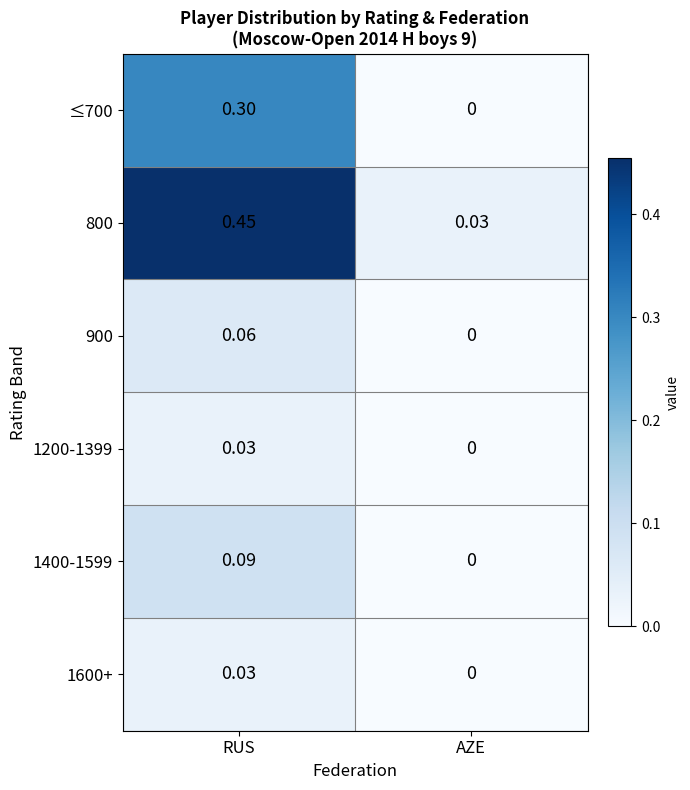

Is the value of 1200-1399 at AZE greater than the value of 800 at AZE?

No